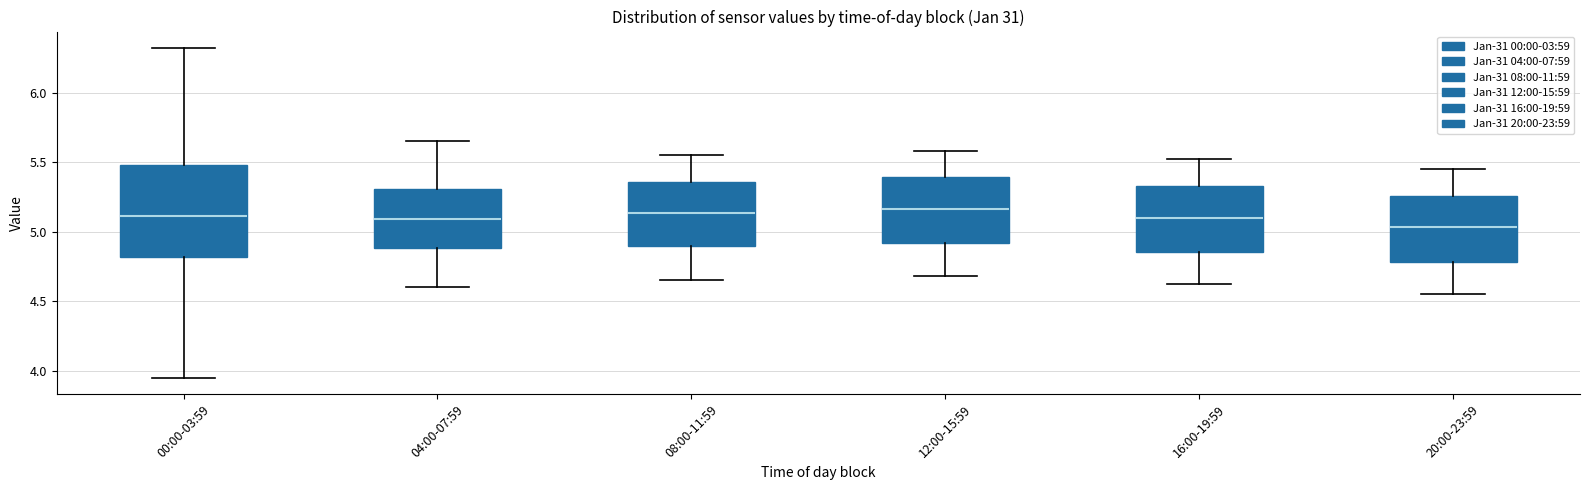

Comparing the boxes themselves (not the whiskers), which one is the tallest?

00:00-03:59